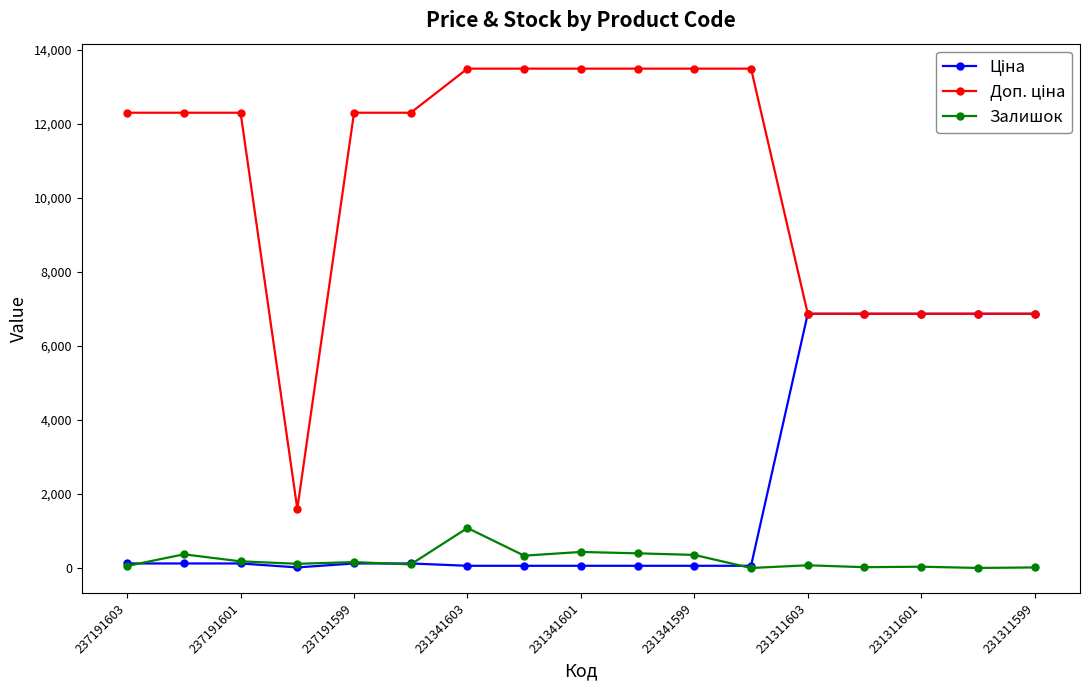

At which label does Залишок reach its peak?

231341603